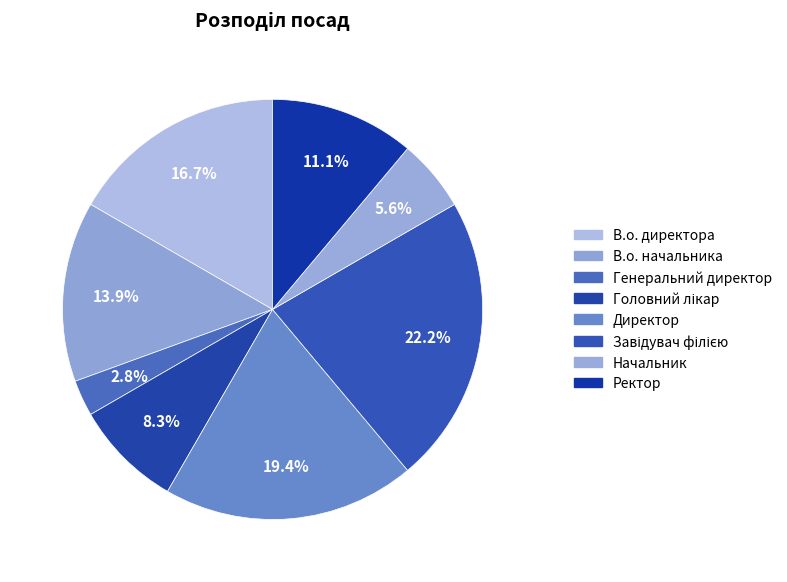

What portion of the pie excludes Генеральний директор?

97.2%